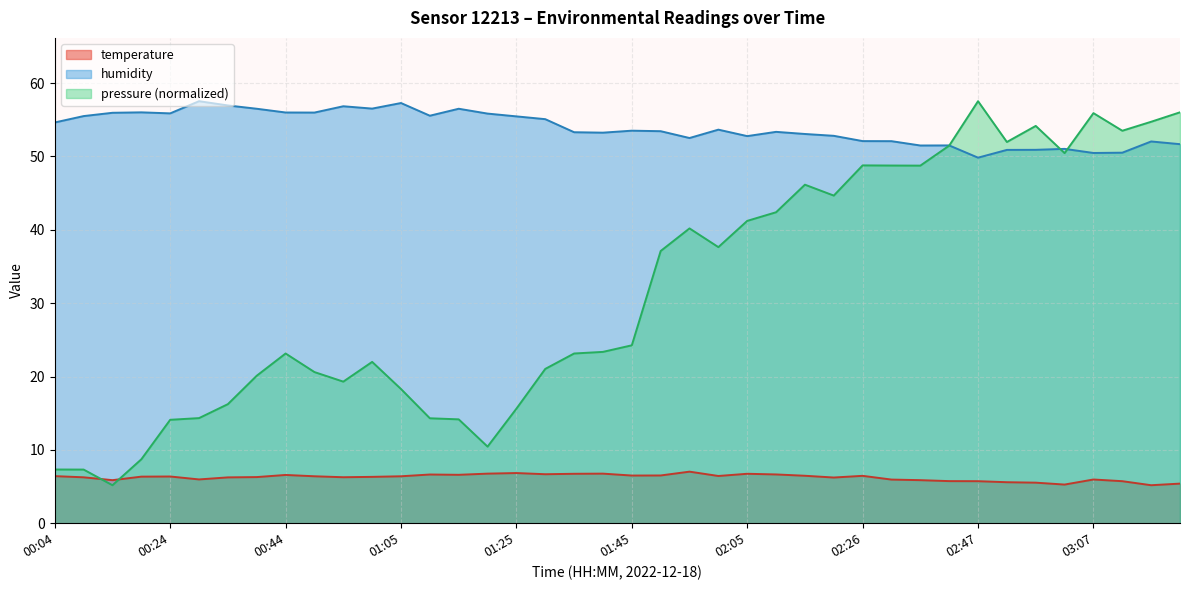

What value does the temperature series have at 02:26?

6.5